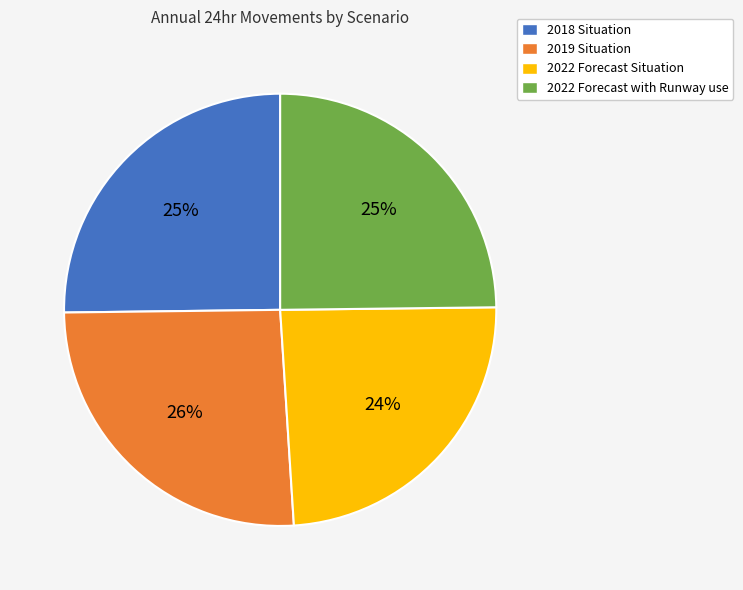

How many segments does this pie chart have?

4